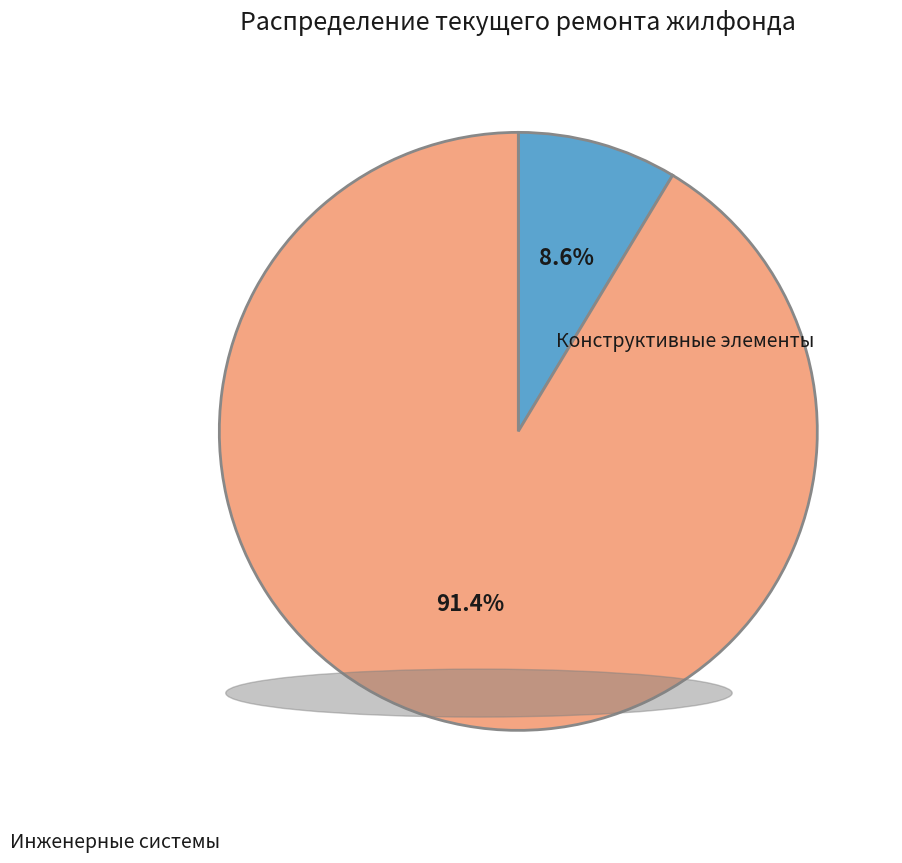

Is there a majority slice in this chart?

Yes